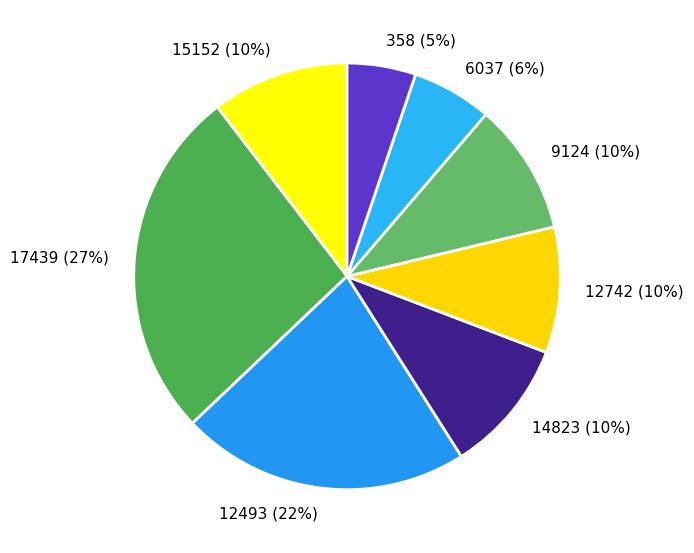

Is 12742 the majority of the pie?

No